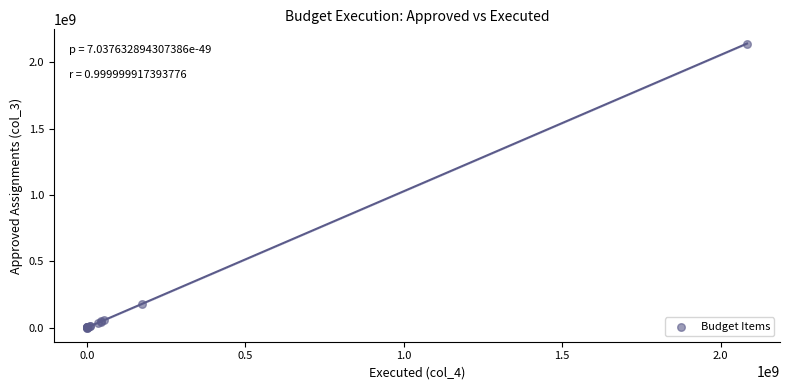

What Y value in the scatter plot is closest to 1070356407?

177313125.4